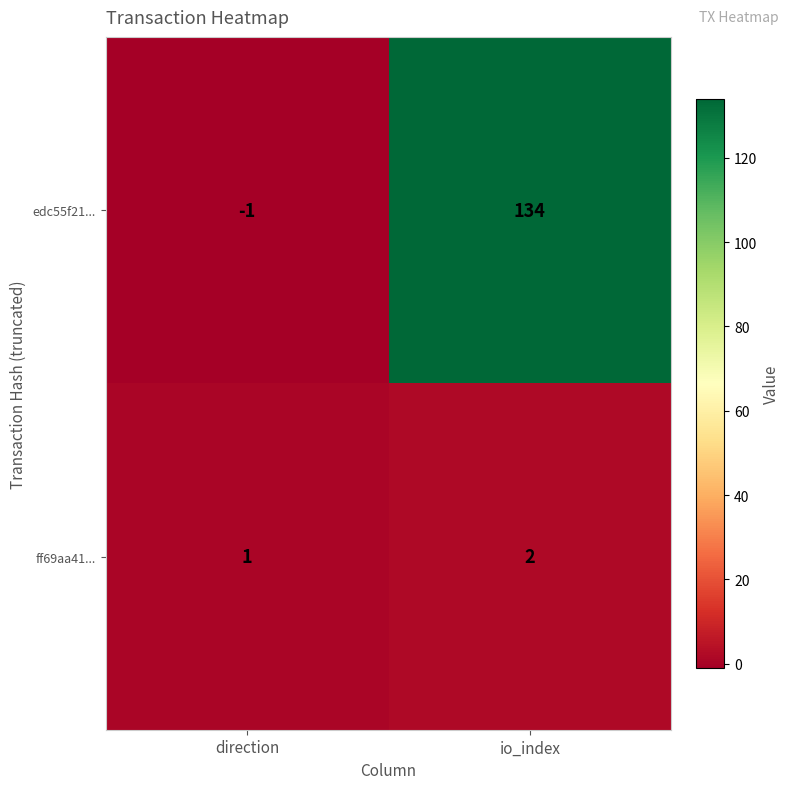

What is the sum of all ff69aa41... values?

3